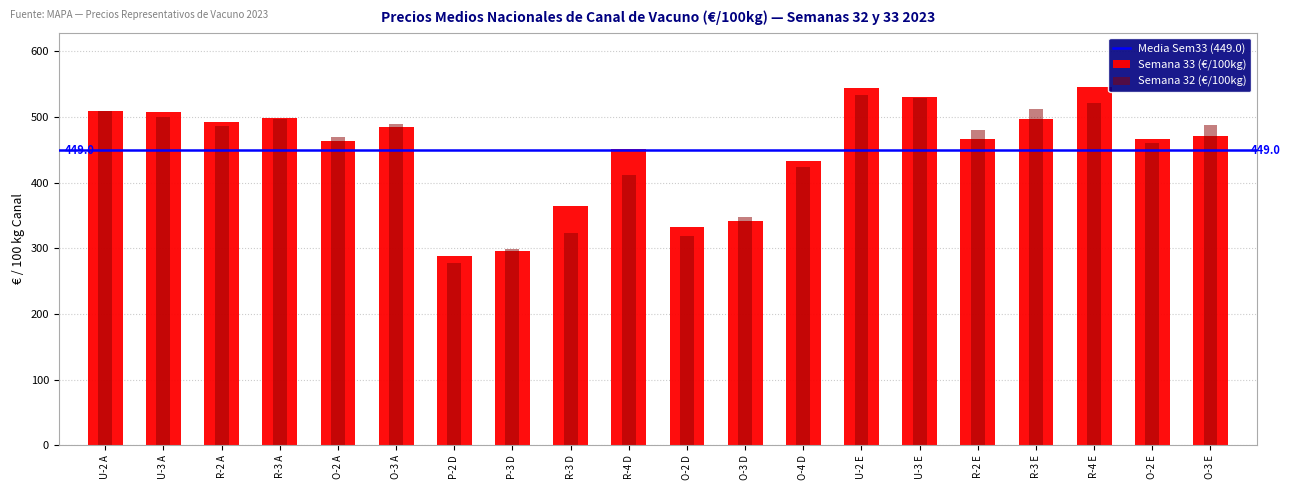

What is the sum of all Semana 32 (€/100kg) values?

8874.7